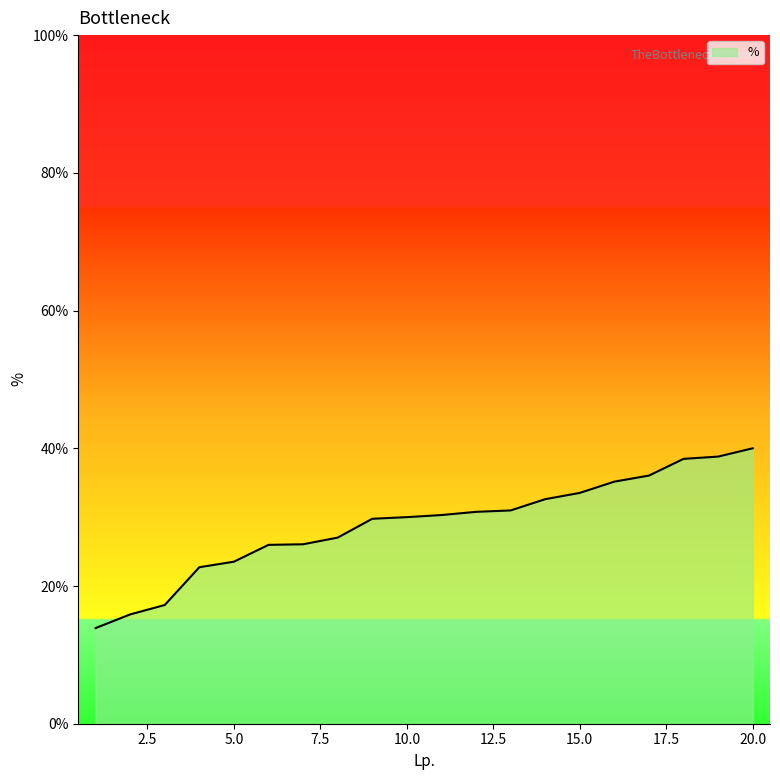

List the labels in order of value, largest first.

20, 19, 18, 17, 16, 15, 14, 13, 12, 11, 10, 9, 8, 7, 6, 5, 4, 3, 2, 1